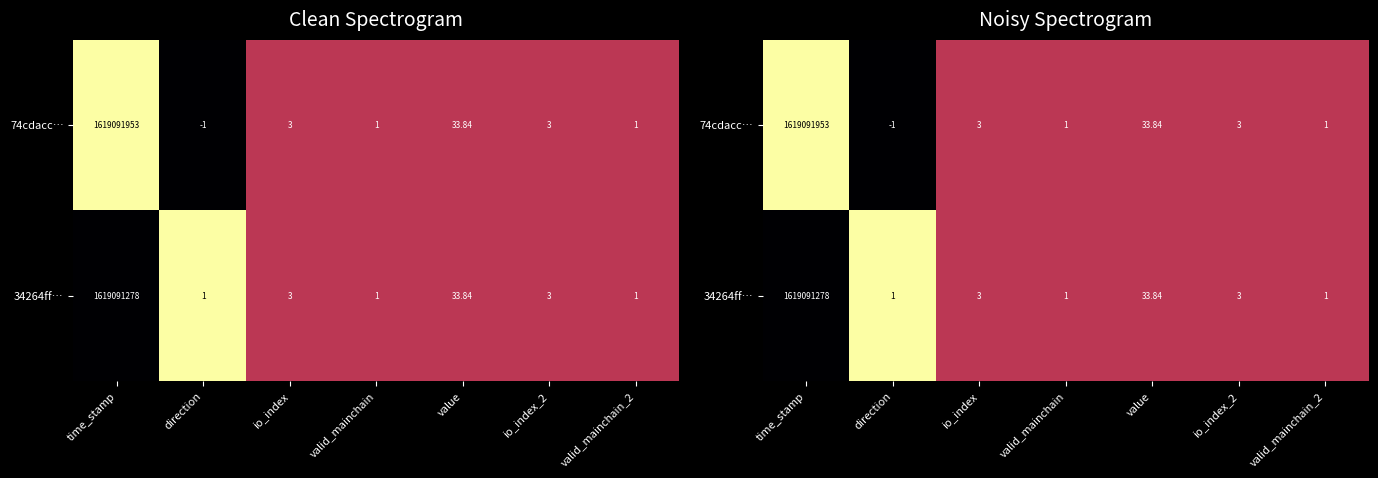

At which label does 74cdacc… reach its minimum?

direction